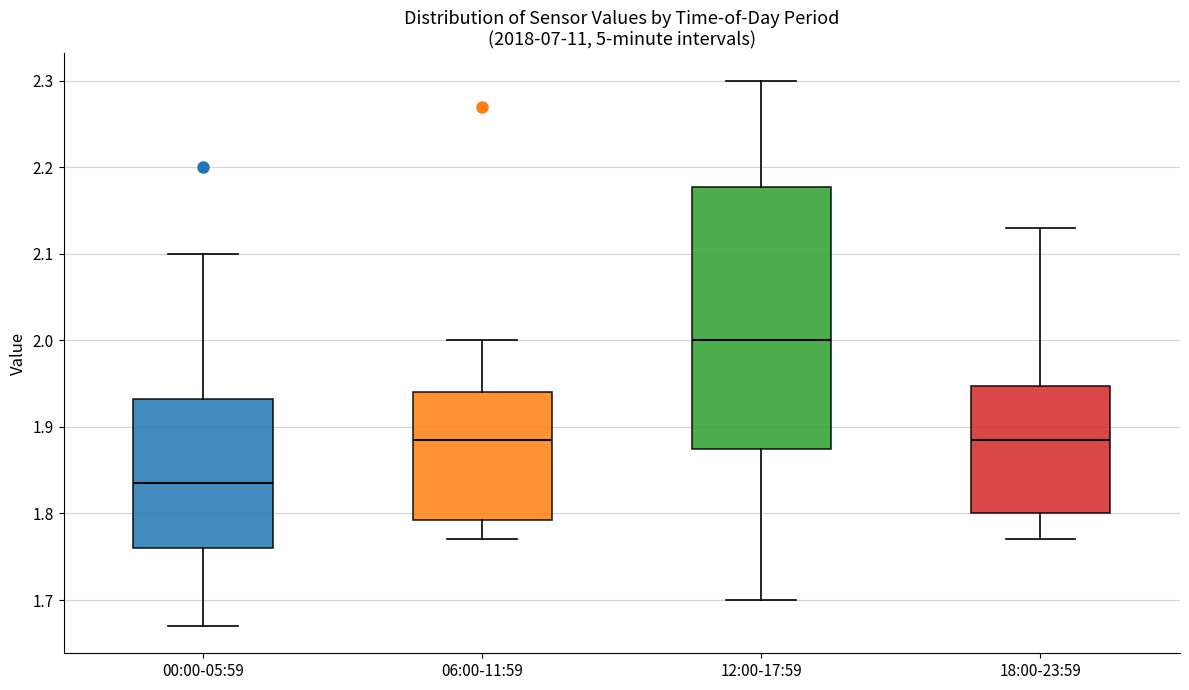

Comparing the boxes themselves (not the whiskers), which one is the tallest?

12:00-17:59